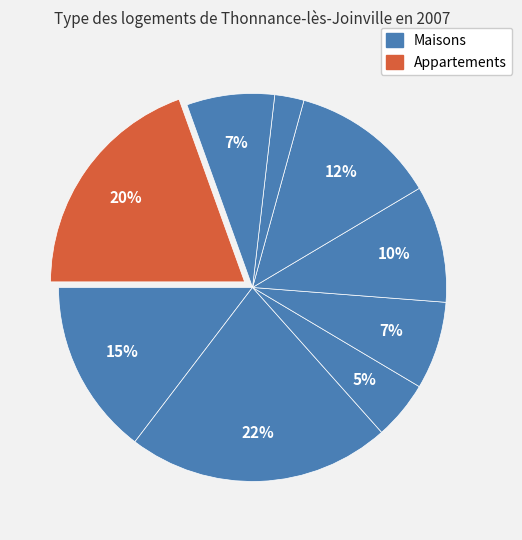

How many segments does this pie chart have?

9